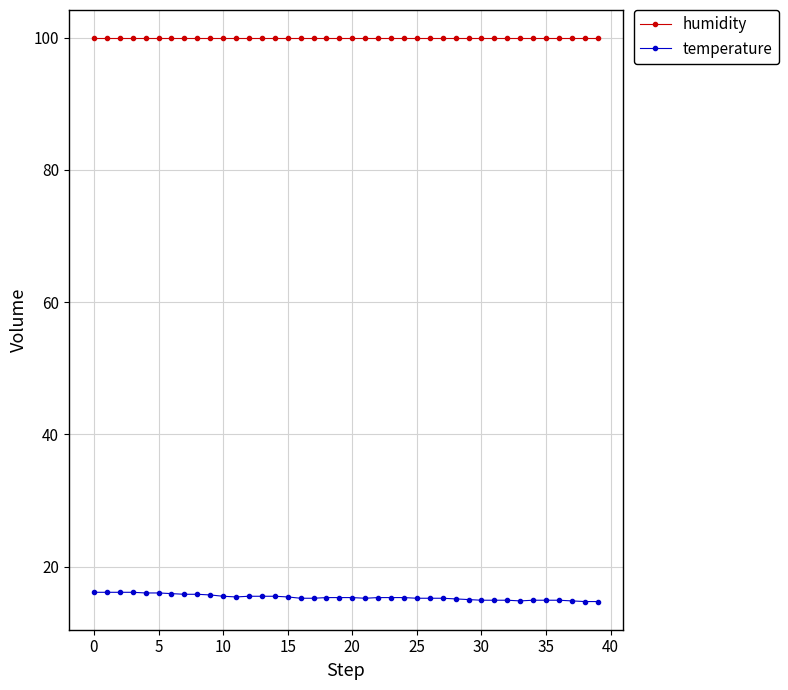

What is the average value of the temperature series?

15.3